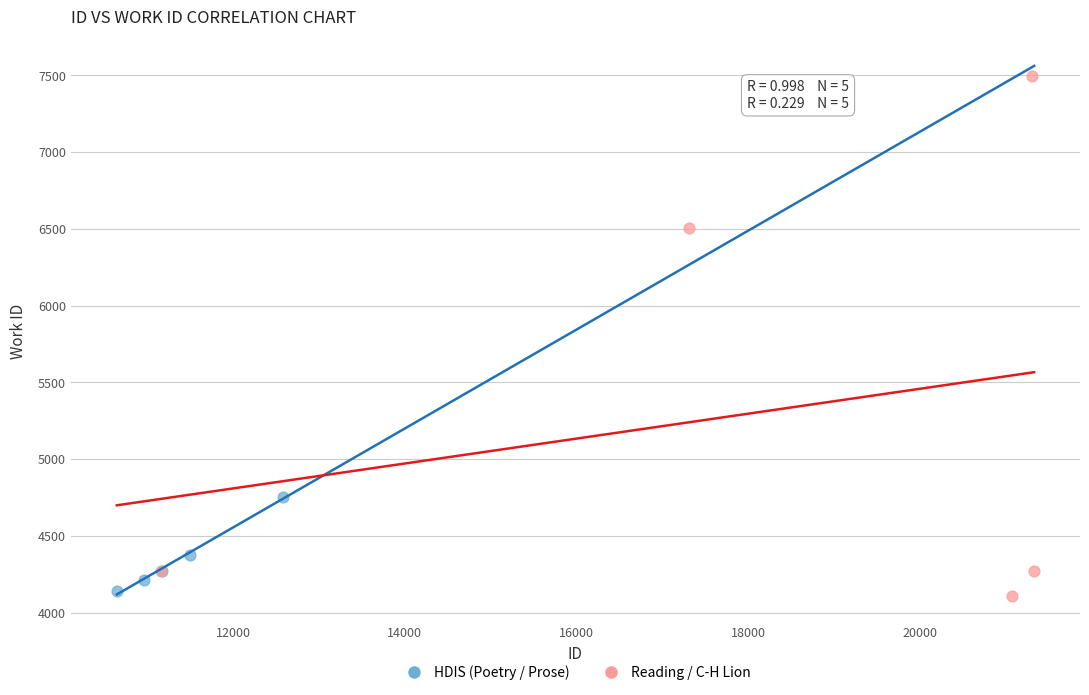

Which series has the largest Y range (max minus min)?

Reading / C-H Lion